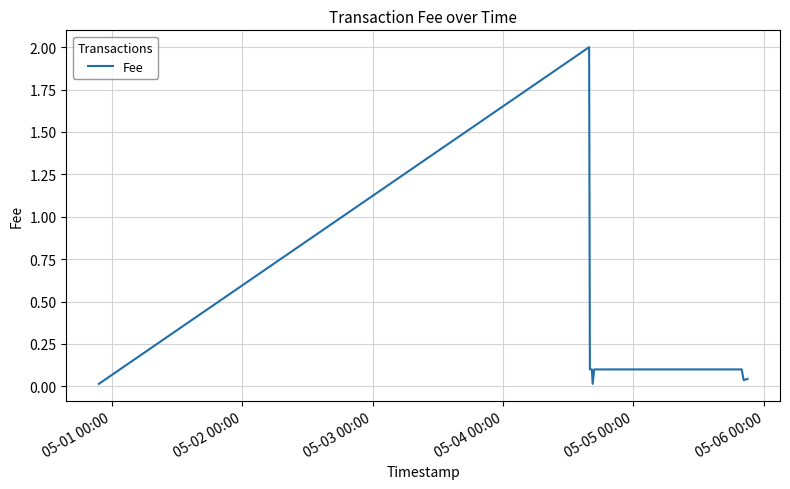

What is the greatest value displayed?

2.0